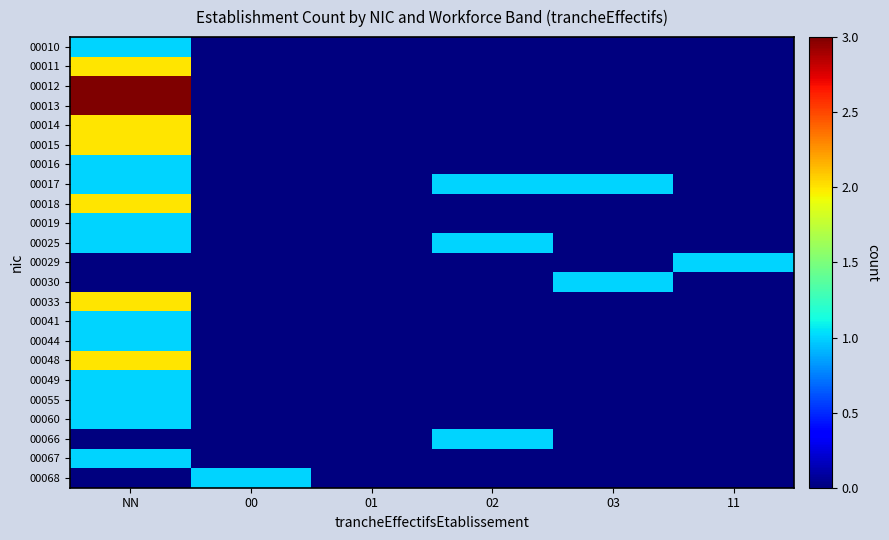

What is the difference between the highest and lowest values at 00?

1